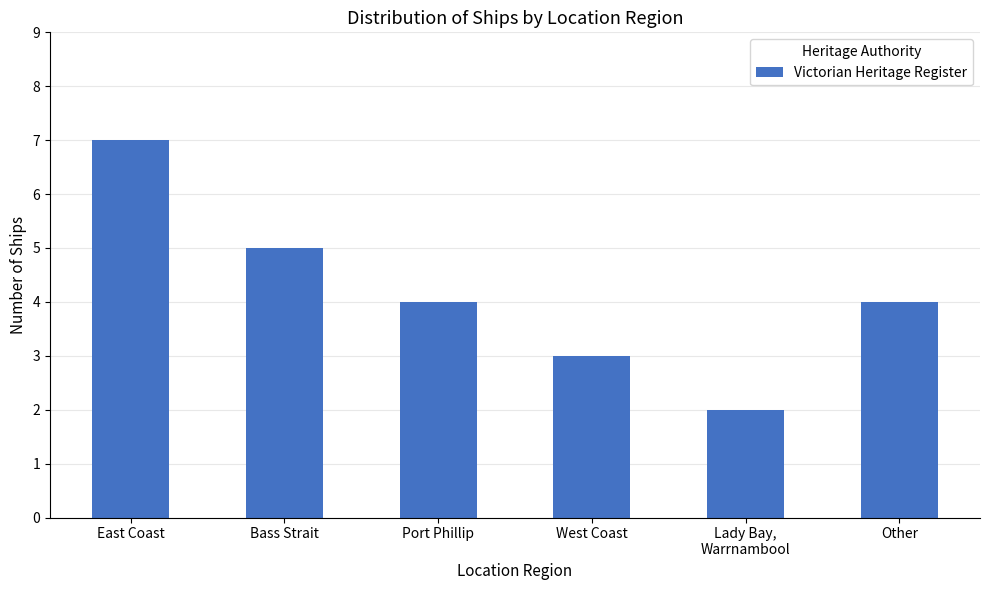

Count the values in the range 3 to 5.

4